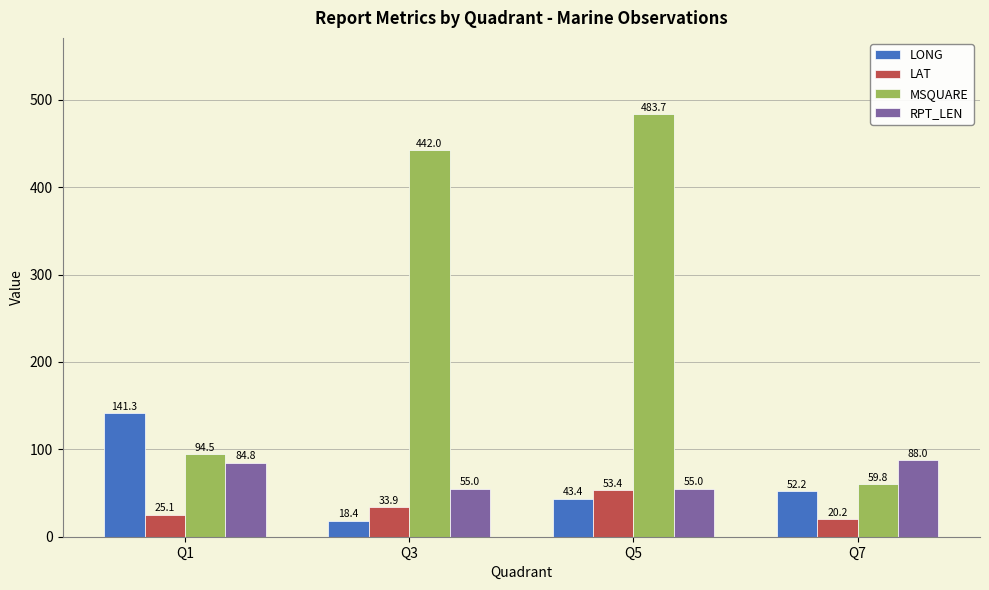

Rank the series at Q1 from lowest to highest value.

LAT, RPT_LEN, MSQUARE, LONG